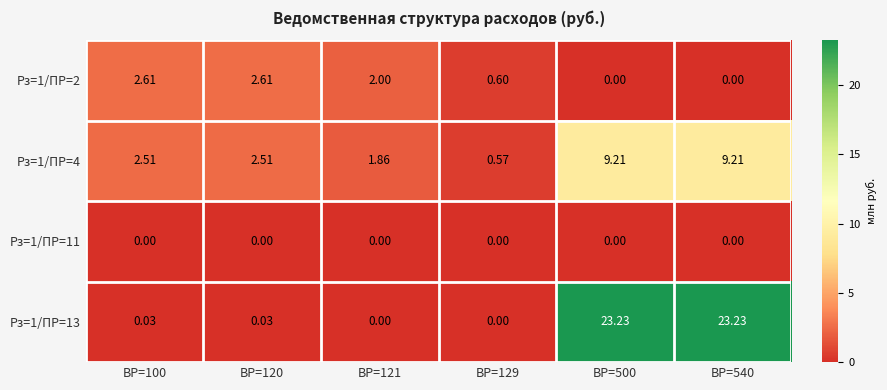

What is the total value across all series at ВР=100?

5.2